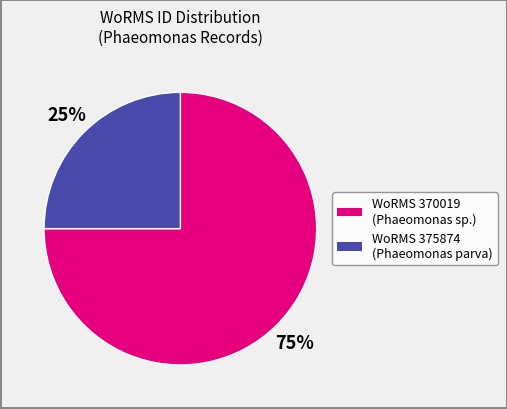

Is there any slice that represents more than half of the pie?

Yes